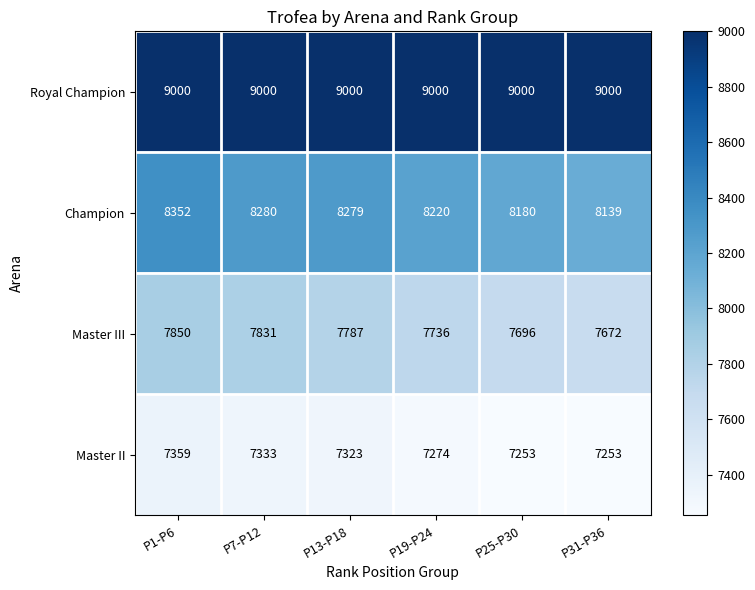

What is the spread (max minus min) of values at P7-P12?

1667